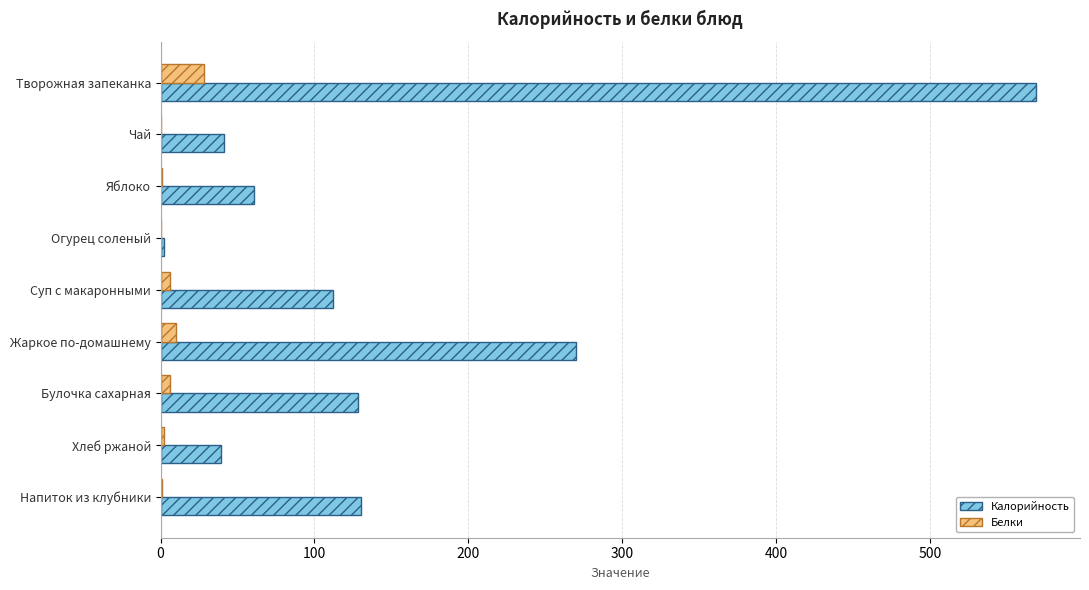

Is the value of Калорийность at Булочка сахарная greater than the value of Белки at Чай?

Yes